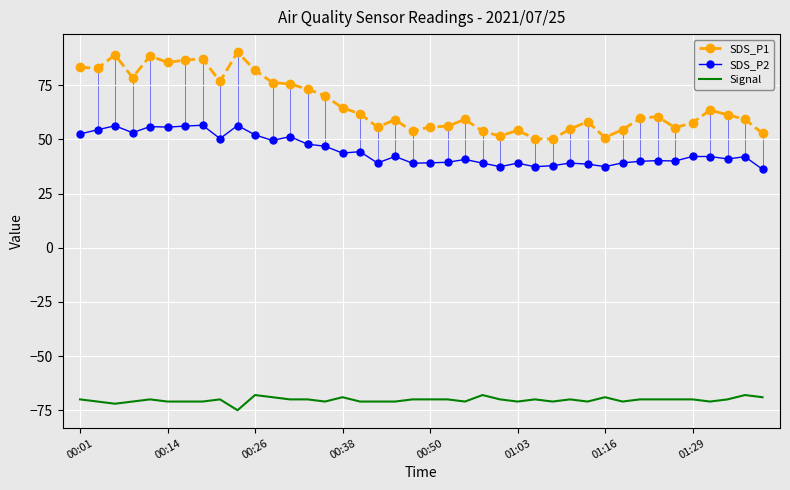

True or false: Signal and SDS_P1 intersect in this chart.

False